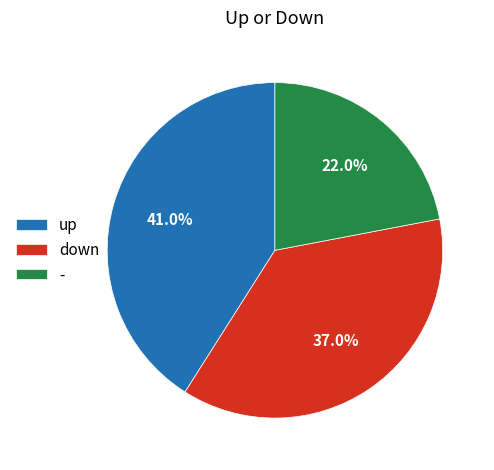

How many segments does this pie chart have?

3